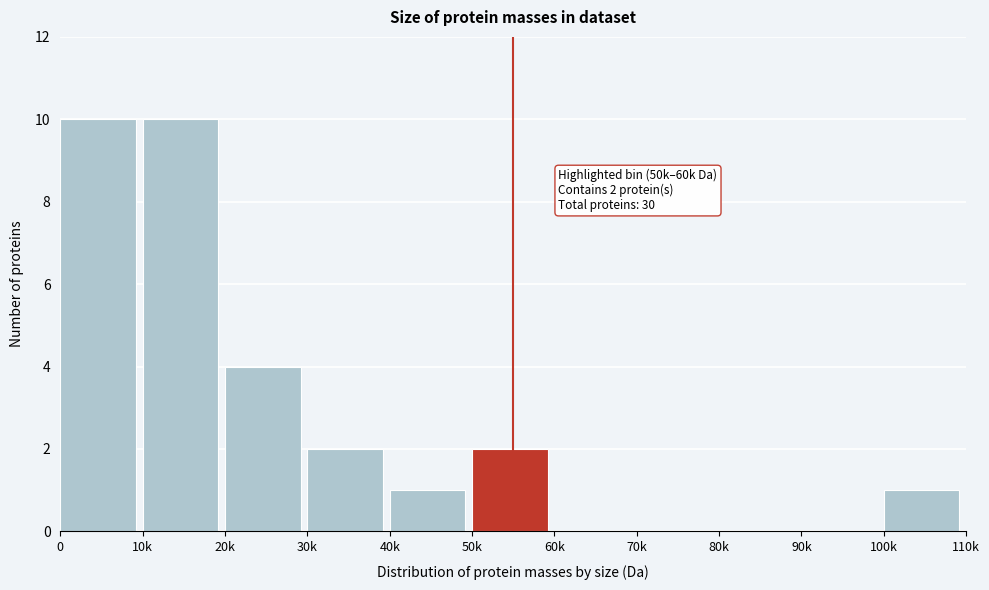

Reading left to right, extract all data points from this chart.

0=10	10k=10	20k=4	30k=2	40k=1	50k=2	60k=0	70k=0	80k=0	90k=0	100k=1